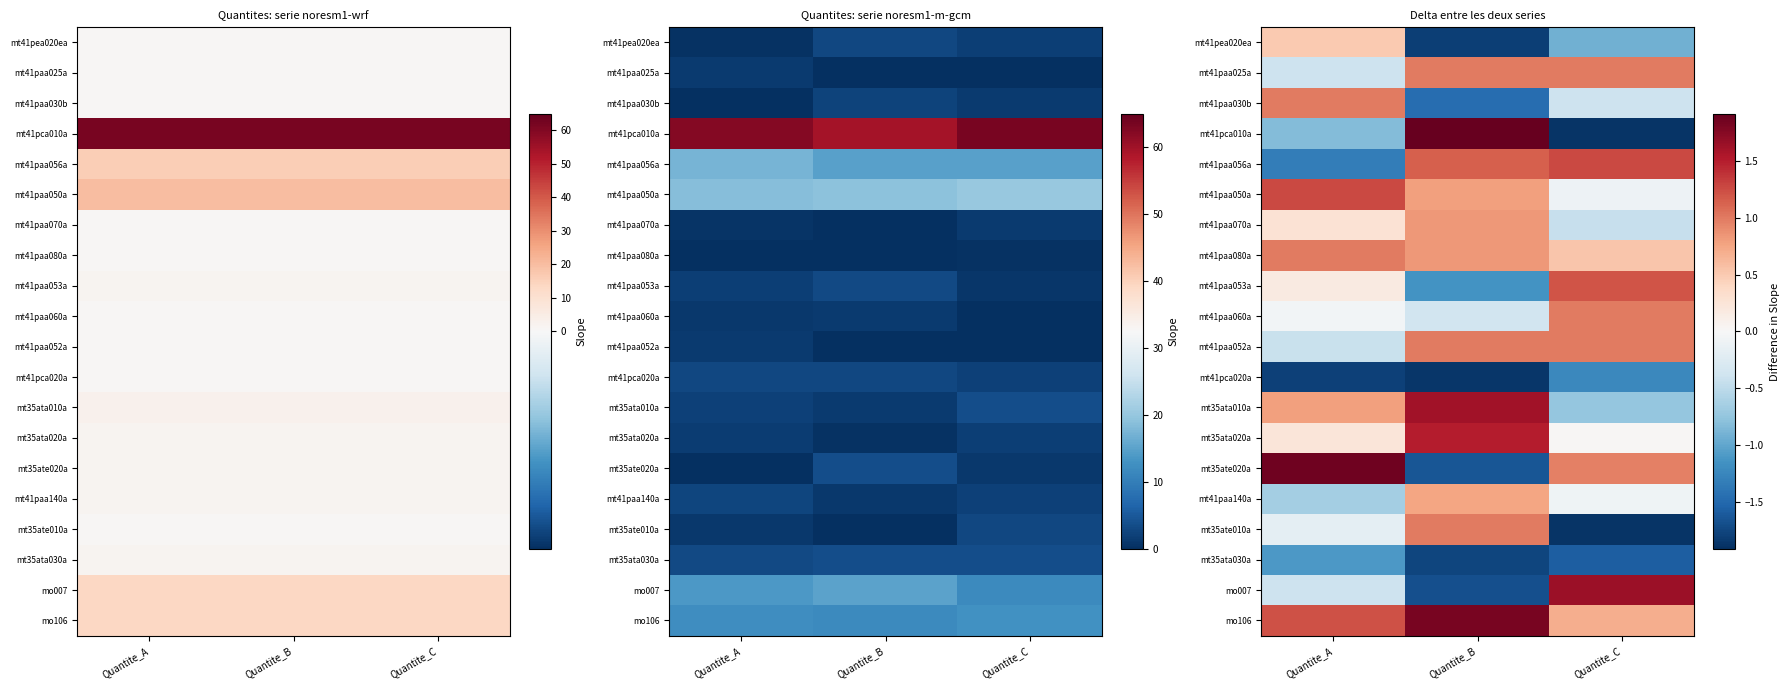

At which label is mt41paa056a closest to 0?

Quantite_B